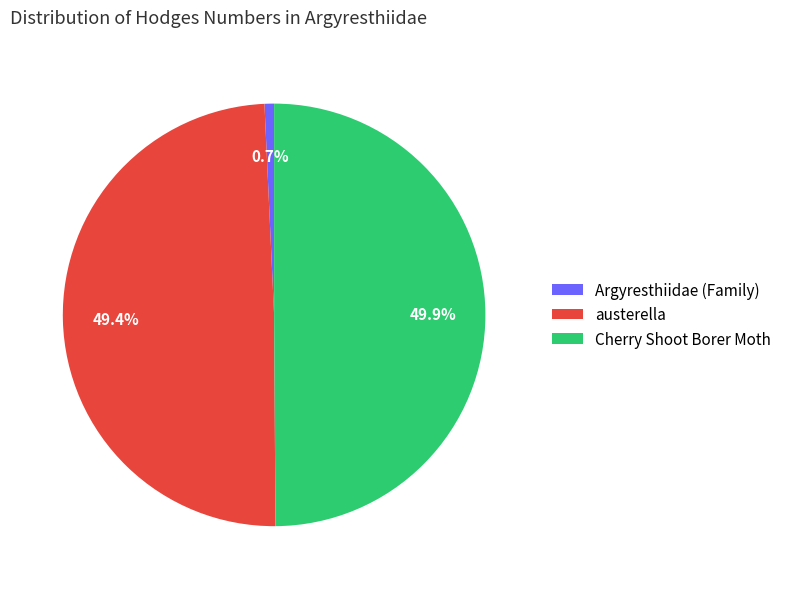

How many slices are in this pie chart?

3